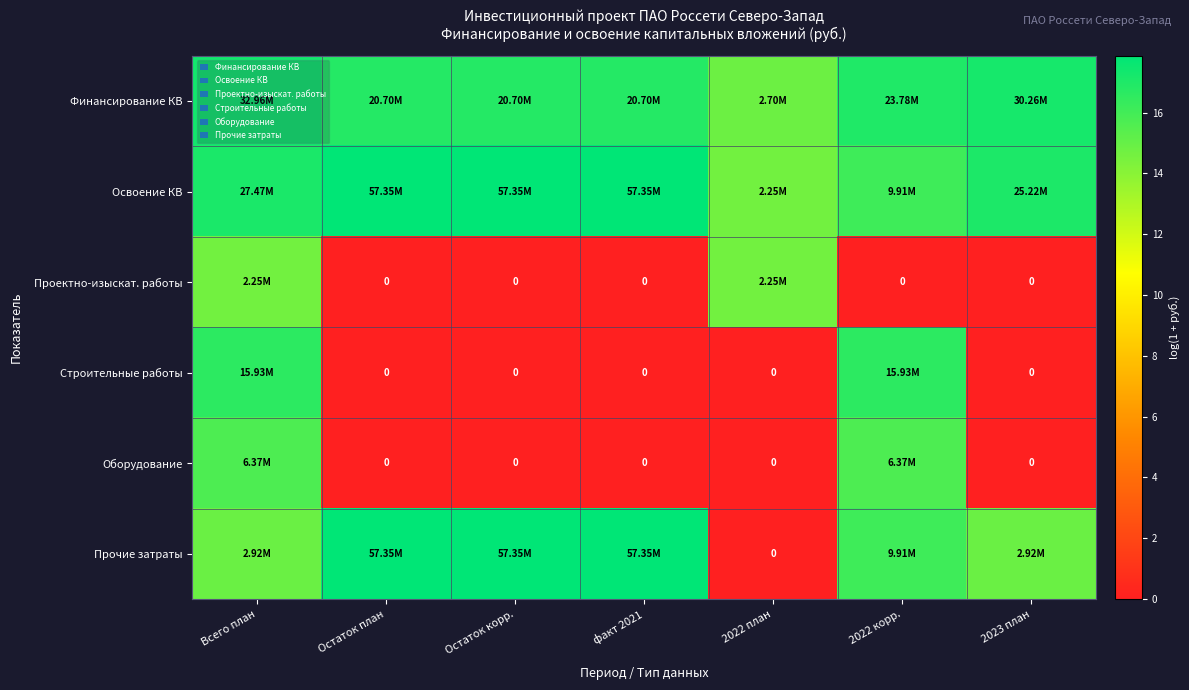

What is the average value of the Проектно-изыскат. работы series?

4.2